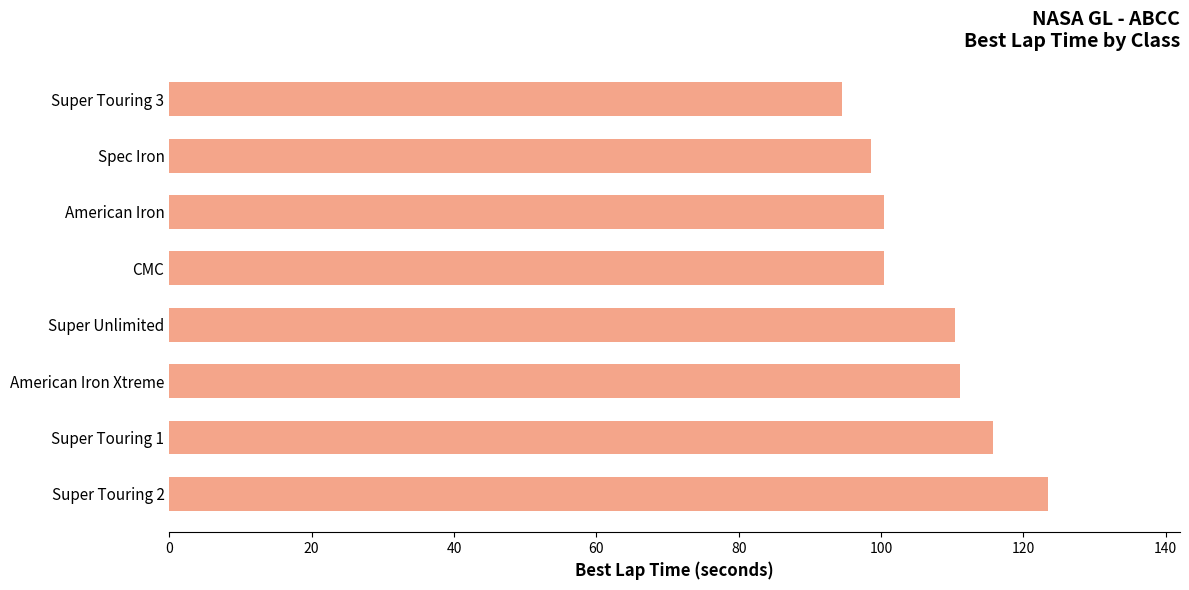

Reading top to bottom, transcribe all the data shown in this chart.

94.5	98.6	100.4	100.4	110.4	111.0	115.8	123.5